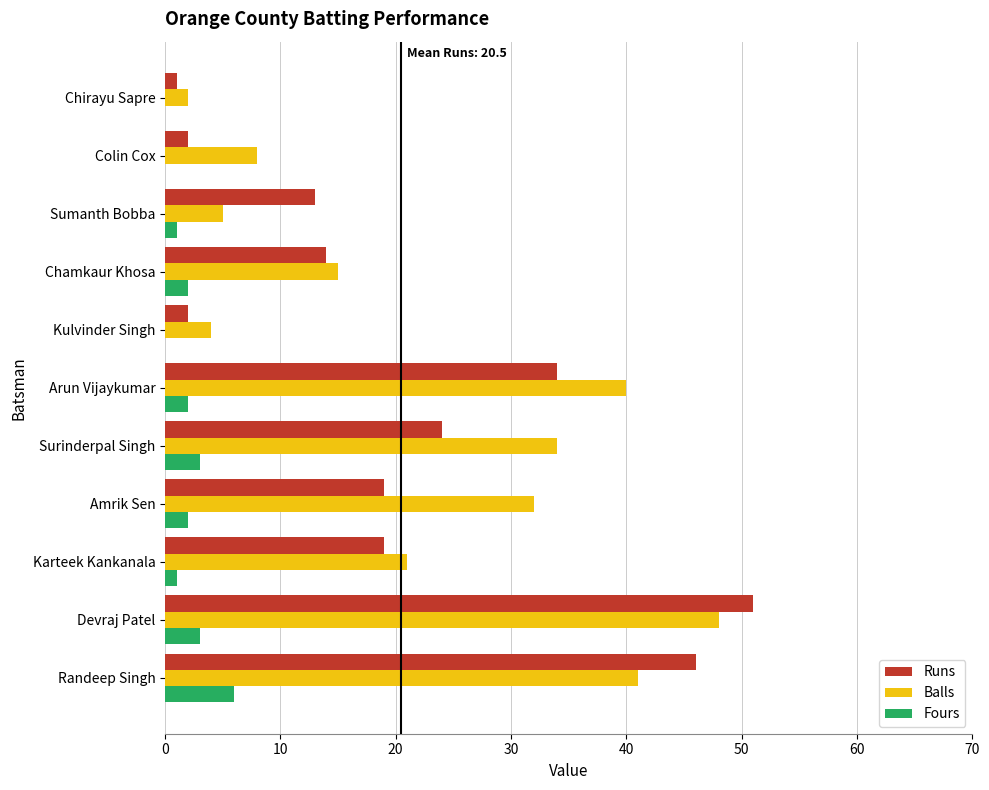

Where is Runs nearest to the value 26?

Surinderpal Singh